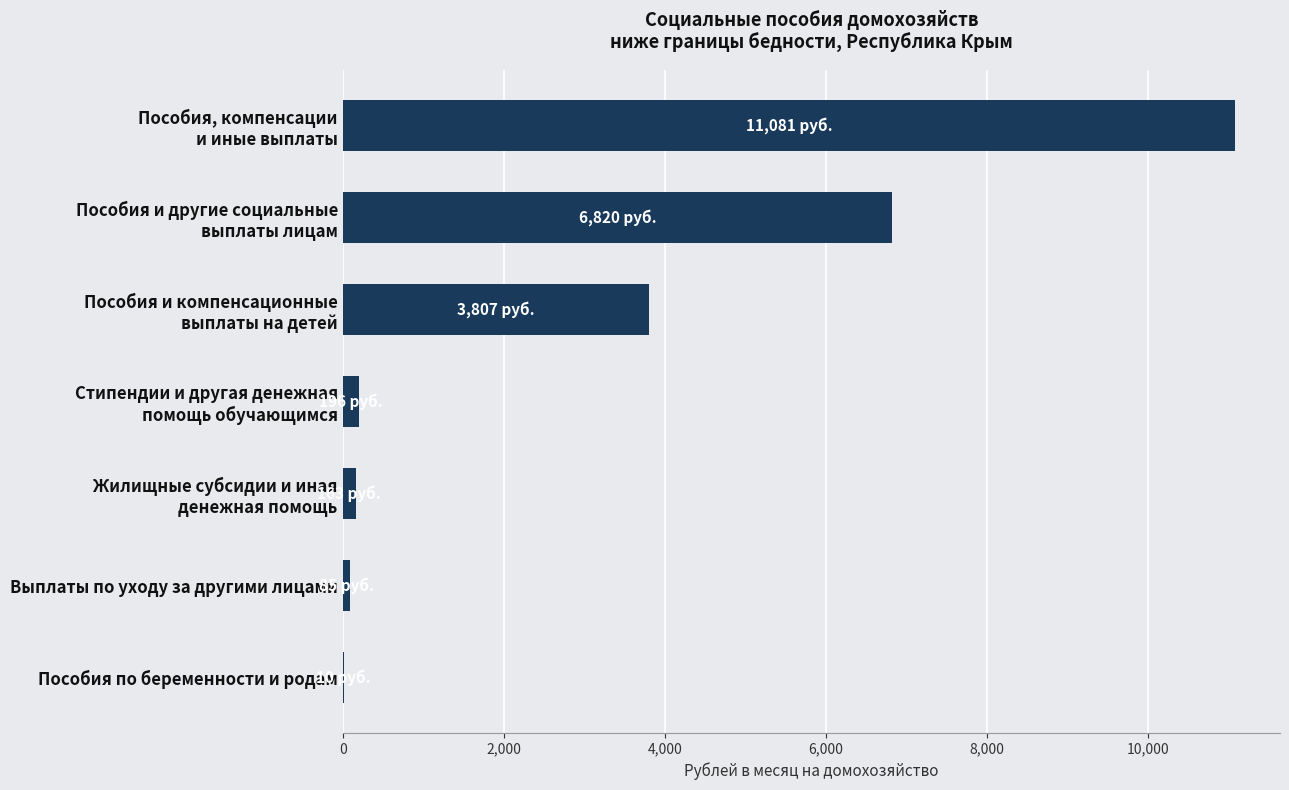

What is the greatest value displayed?

11080.5